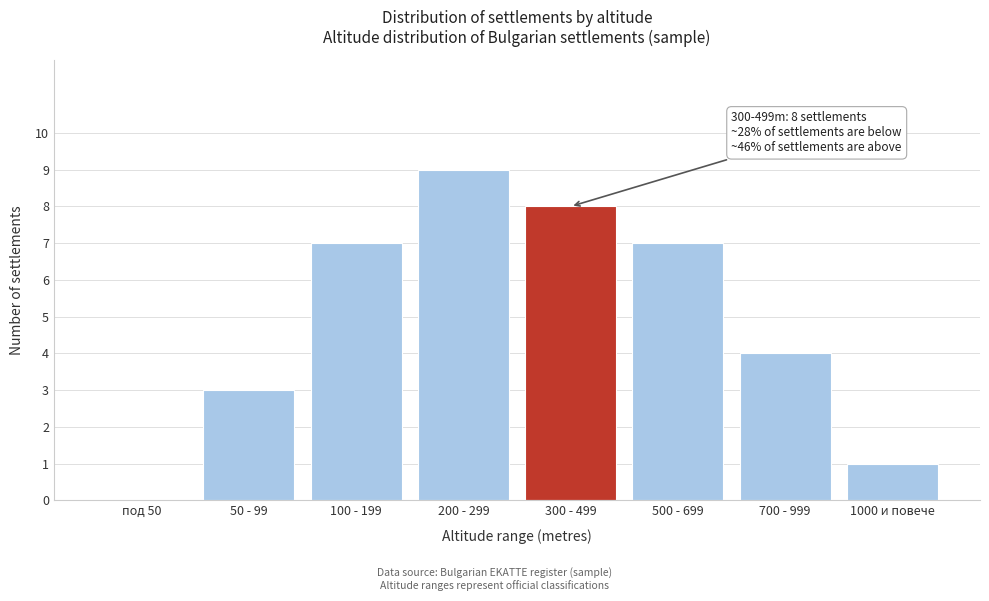

Reading right to left, transcribe all the data shown in this chart.

1000 и повече=1	700 - 999=4	500 - 699=7	300 - 499=8	200 - 299=9	100 - 199=7	50 - 99=3	под 50=0